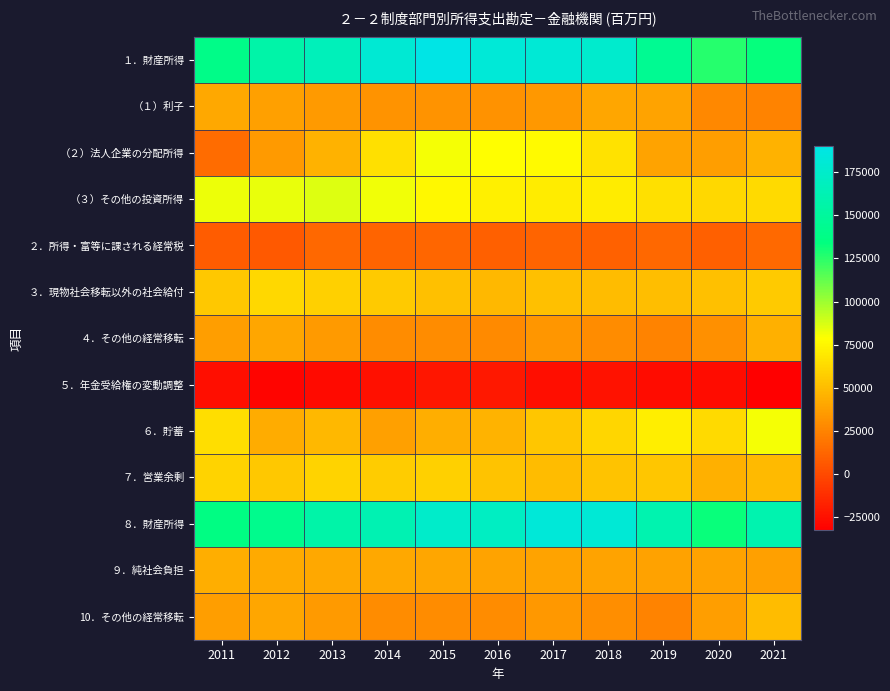

Count the number of data series in this chart.

13